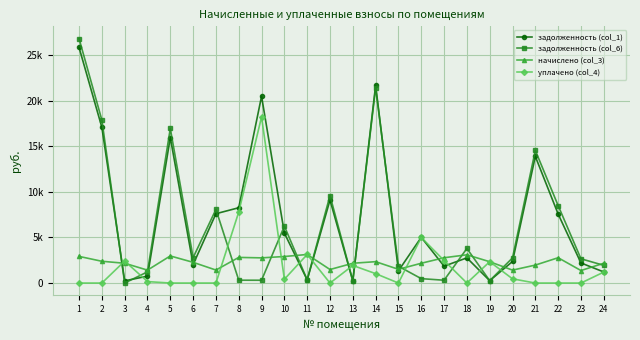

Is this an area chart (filled region under the line)?

No